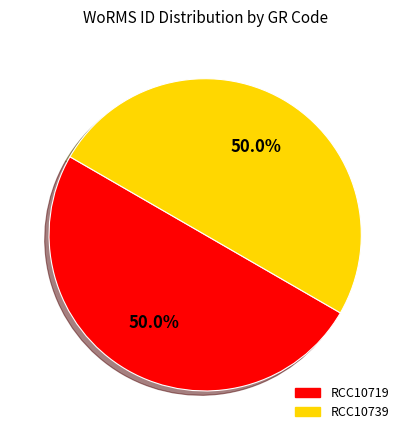

Approximately how many times larger is the value at RCC10719 compared to RCC10739?

1.0